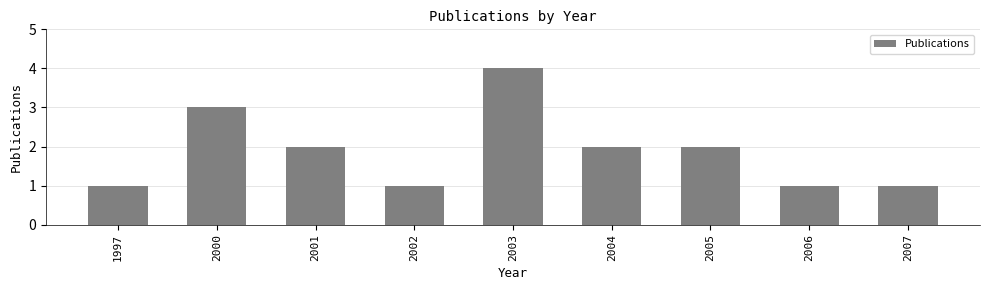

How many data points are less than 2?

4